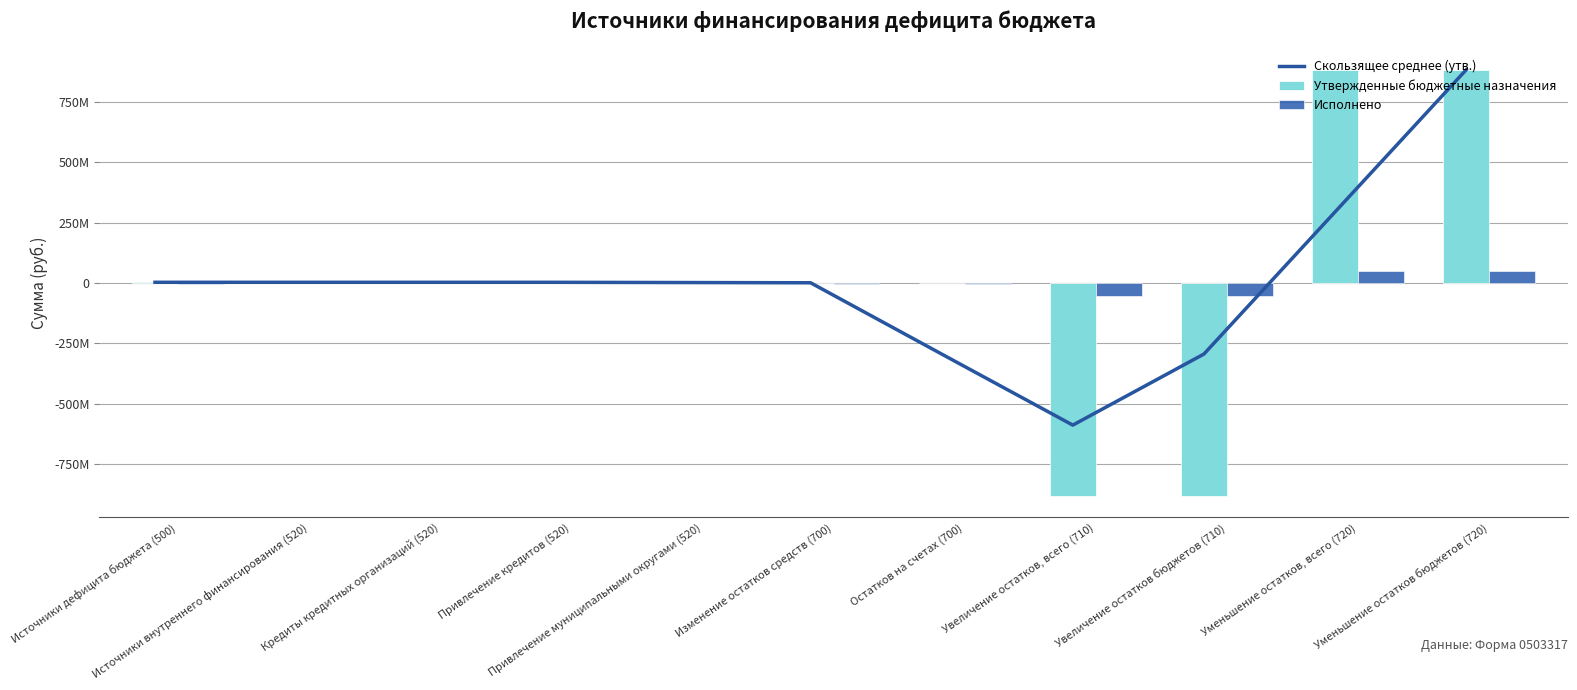

What are all the series names shown in the legend?

Скользящее среднее (утв.), Утвержденные бюджетные назначения, Исполнено